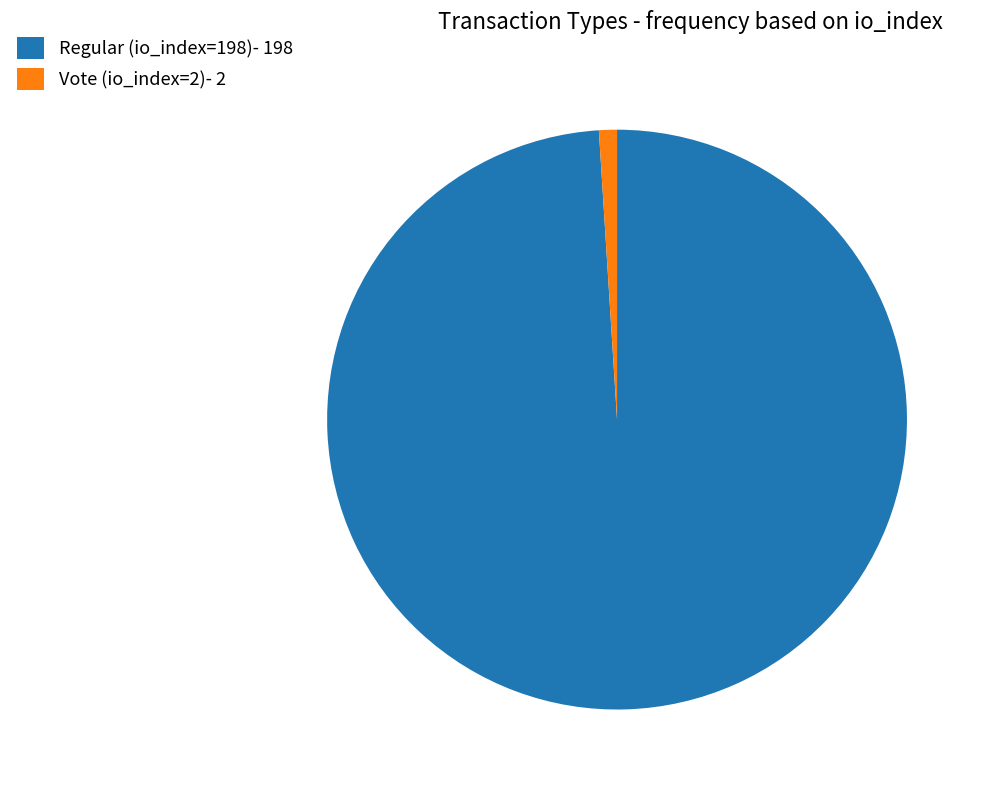

The Regular (io_index=198) slice represents 89% of the pie. True or false?

False